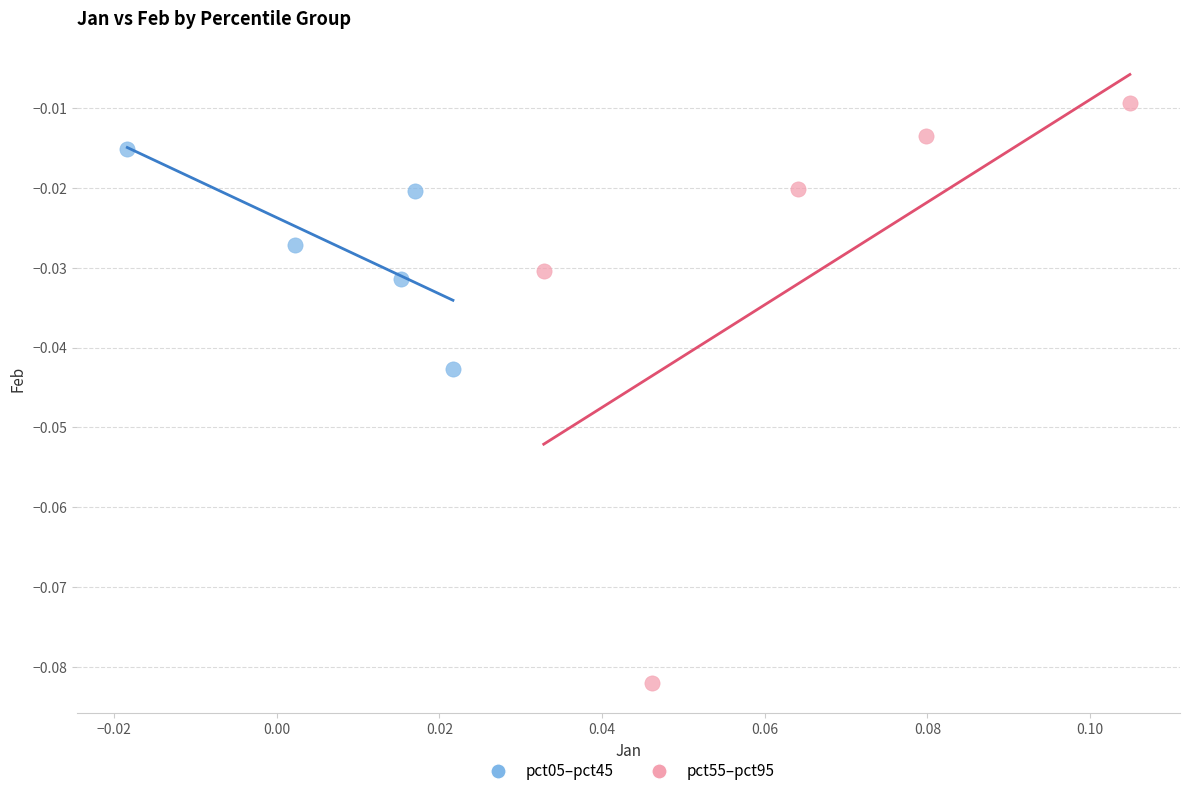

Which series contains the highest Y value?

pct55–pct95